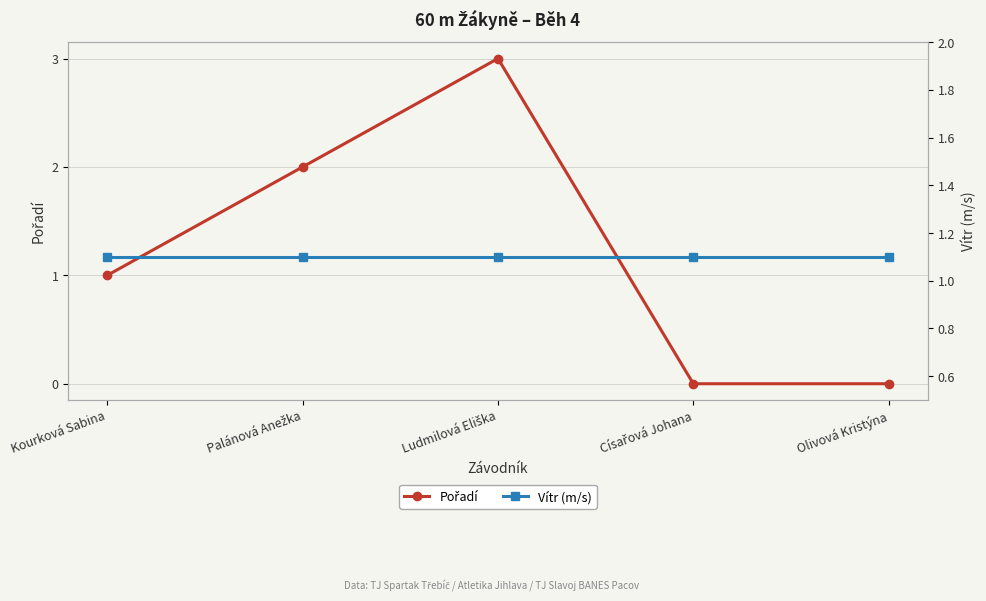

What is the total value across all series at Palánová Anežka?

3.1